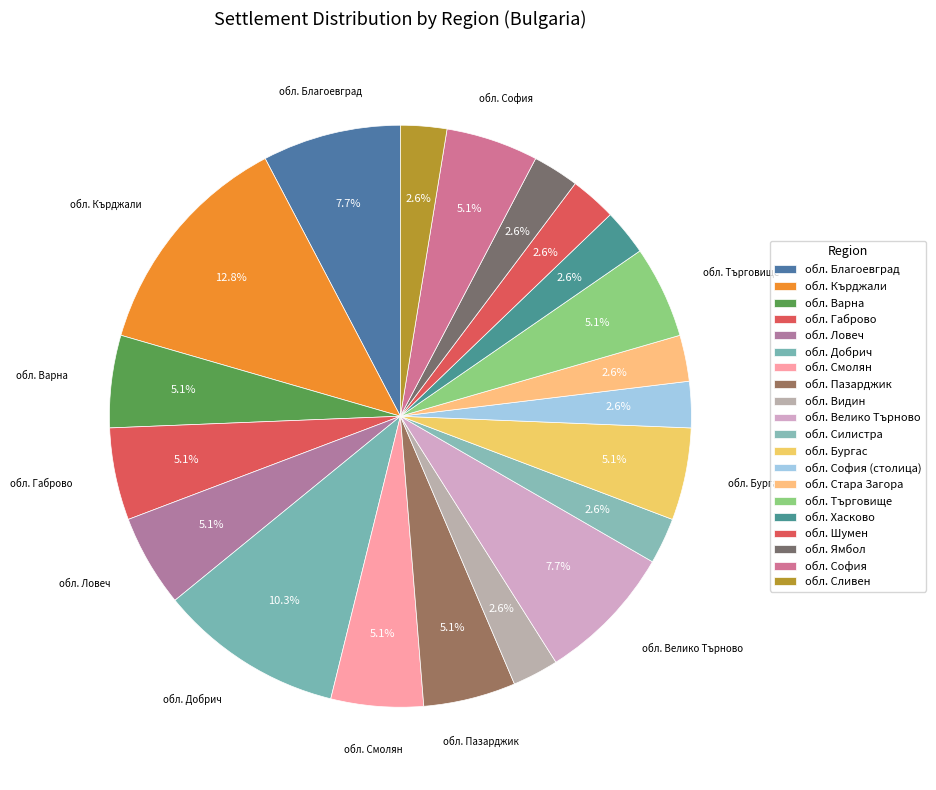

Is there a majority slice in this chart?

No